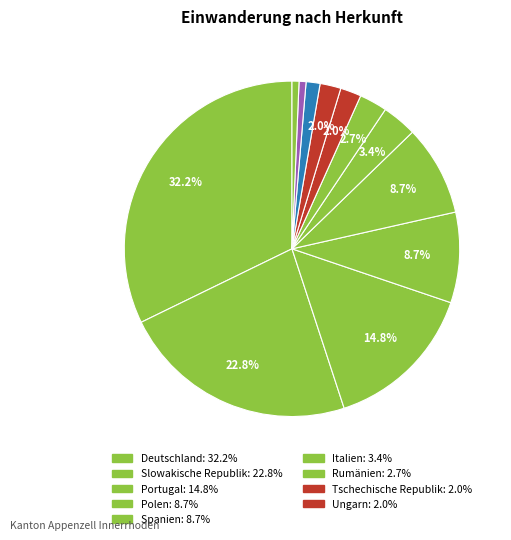

How many segments does this pie chart have?

12